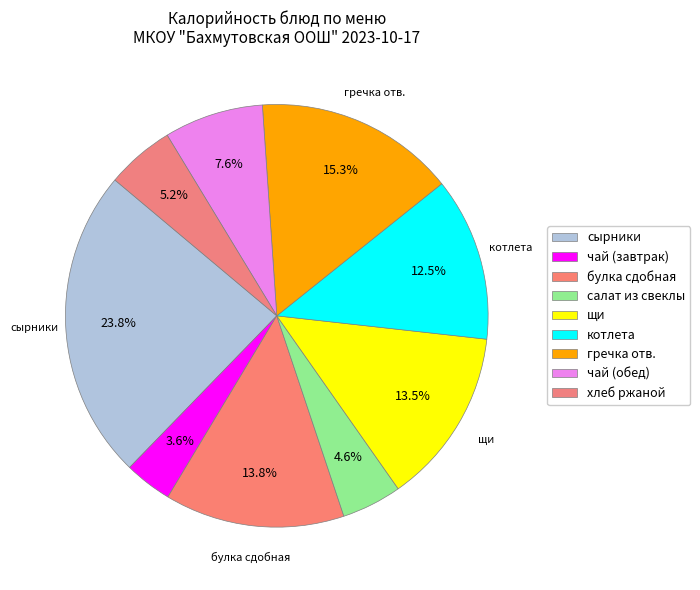

Rank the categories by value from lowest to highest.

чай (завтрак), салат из свеклы, хлеб ржаной, чай (обед), котлета, щи, булка сдобная, гречка отв., сырники